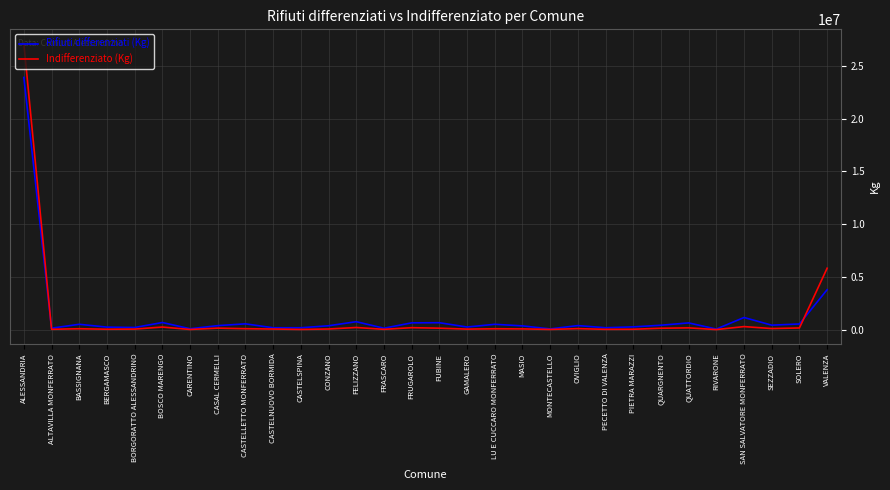

List the series in order of their peak value, highest first.

Indifferenziato (Kg), Rifiuti differenziati (Kg)